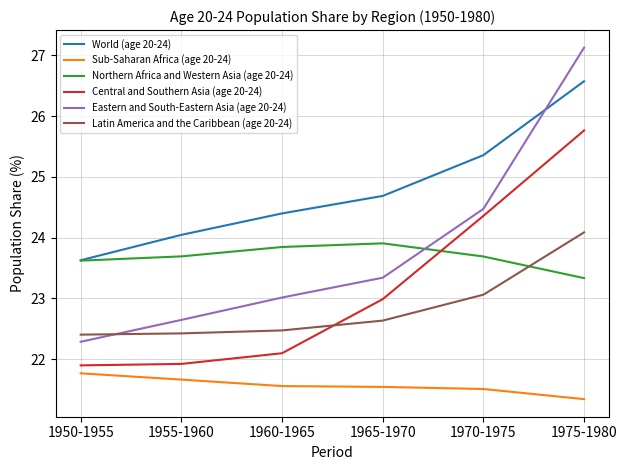

What is the difference between the second highest and second lowest values in the Latin America and the Caribbean (age 20-24) series?

0.6